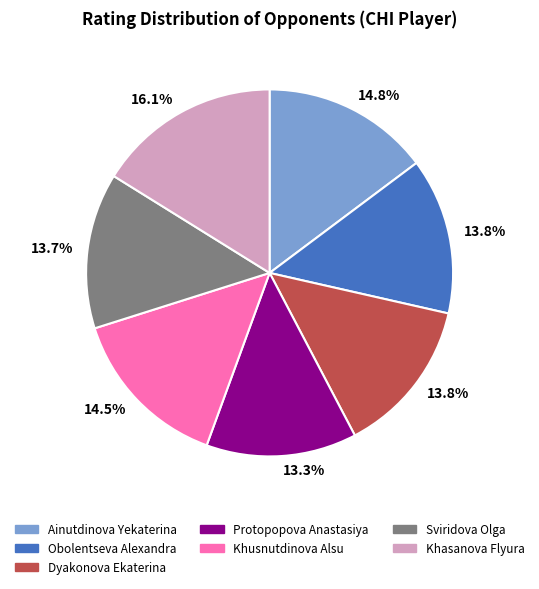

Is there a majority slice in this chart?

No